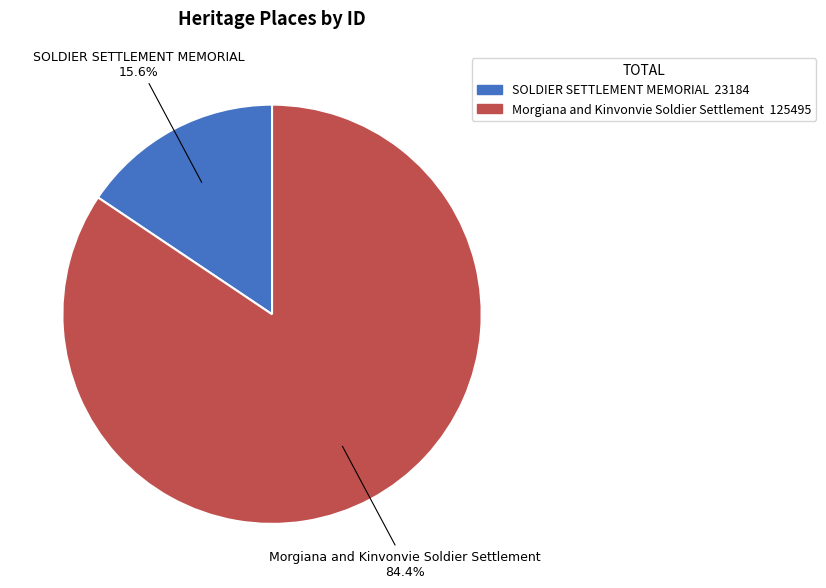

To the nearest percent, what is the difference between the Morgiana and Kinvonvie Soldier Settlement and SOLDIER SETTLEMENT MEMORIAL slice percentages?

69%